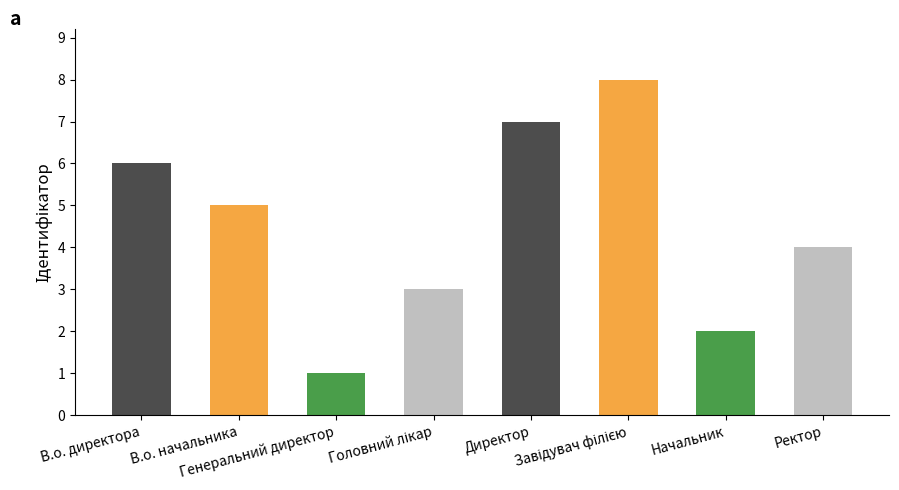

How many values are between 3 and 7?

5